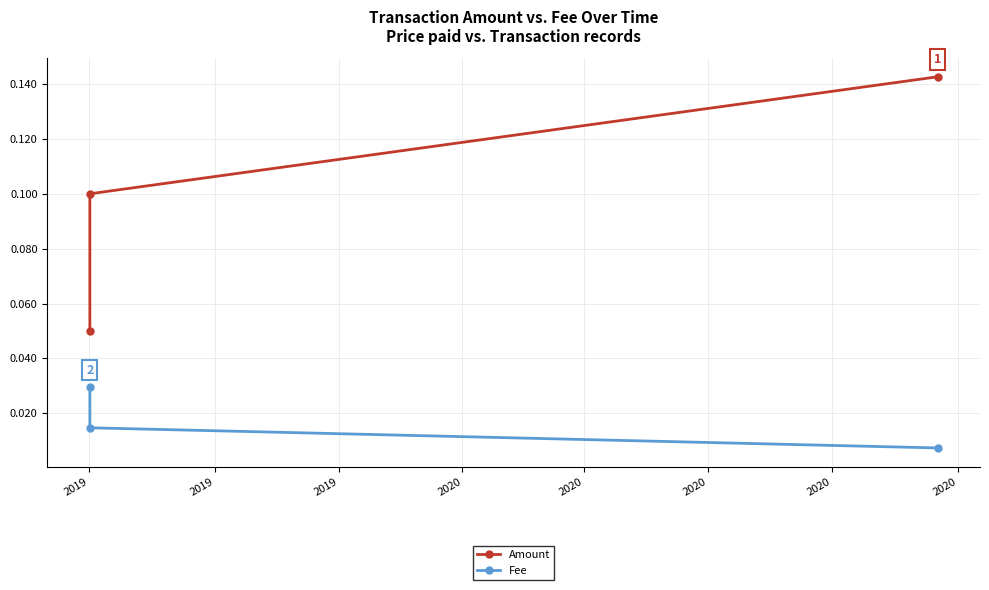

List the series in order of their overall mean, lowest first.

Fee, Amount